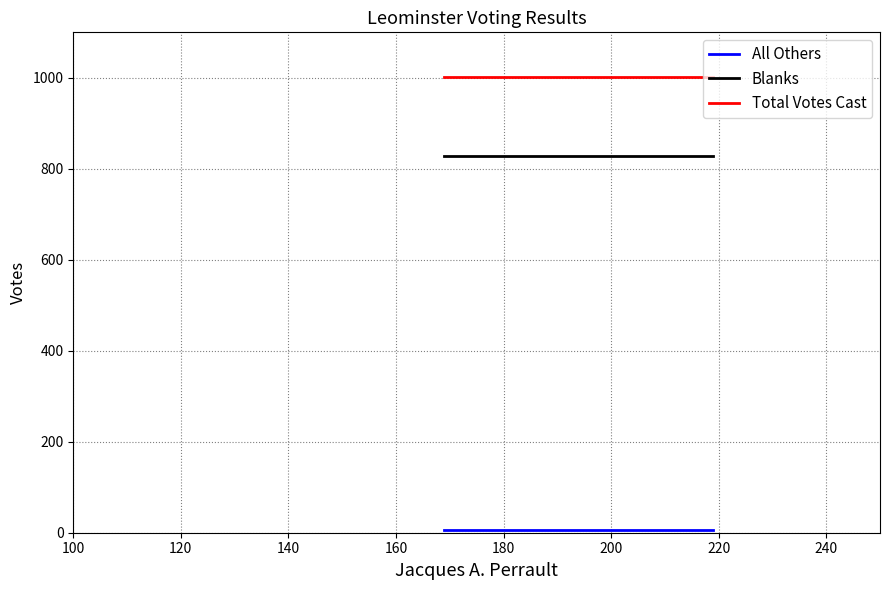

What is the sum of all Blanks values?

1656